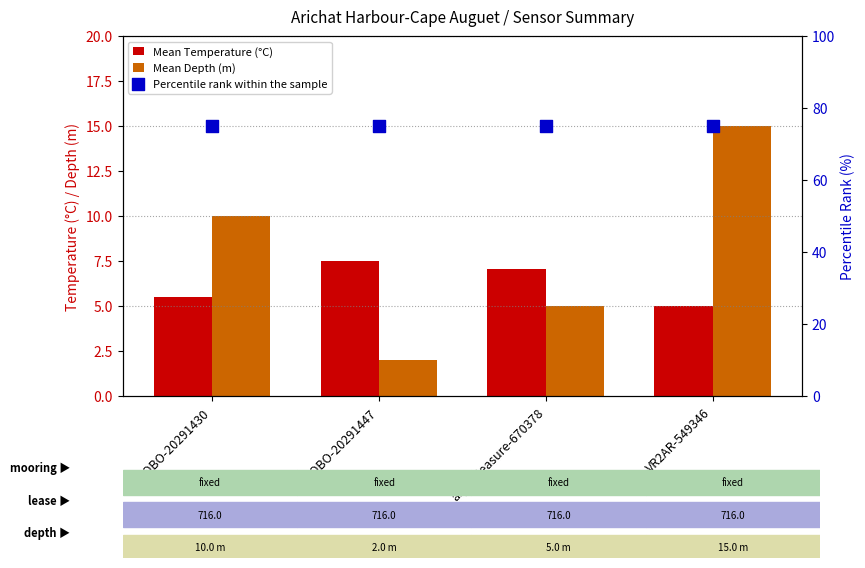

What are all the series names shown in the legend?

Mean Temperature (°C), Mean Depth (m), Percentile rank within the sample